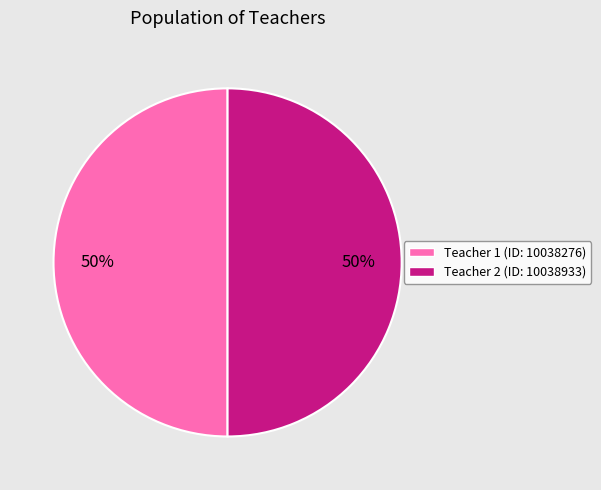

Approximately how many times larger is the value at Teacher 1 (ID: 10038276) compared to Teacher 2 (ID: 10038933)?

1.0